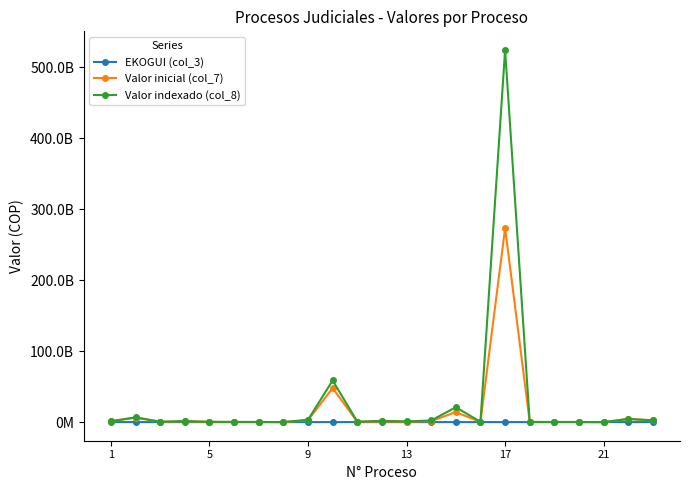

True or false: EKOGUI (col_3) has more than 0 points higher than both neighbors.

True